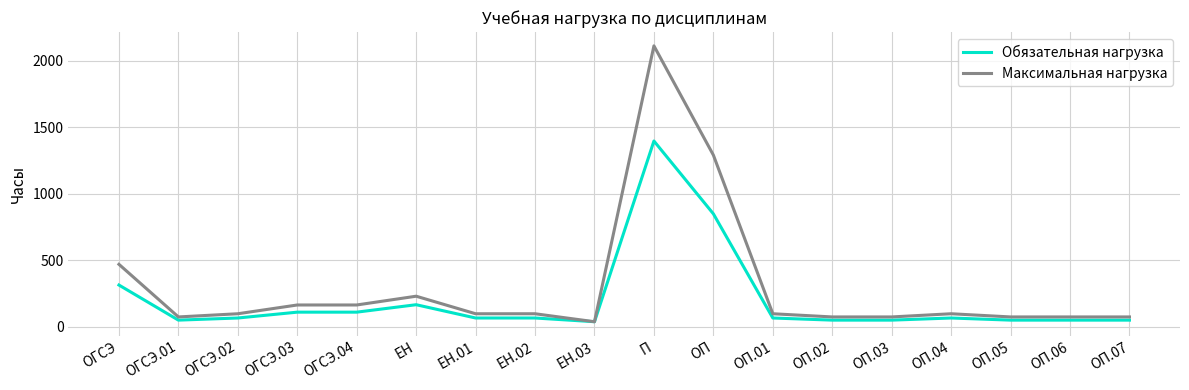

At which label does Максимальная нагрузка reach its minimum?

ЕН.03